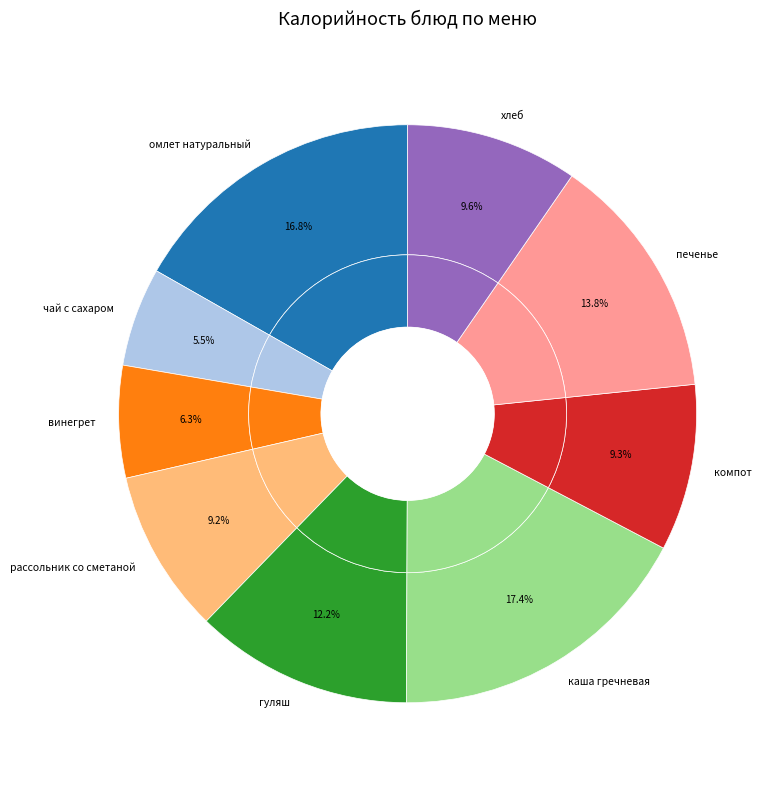

Combined, what portion of the pie is чай с сахаром and омлет натуральный?

22.3%